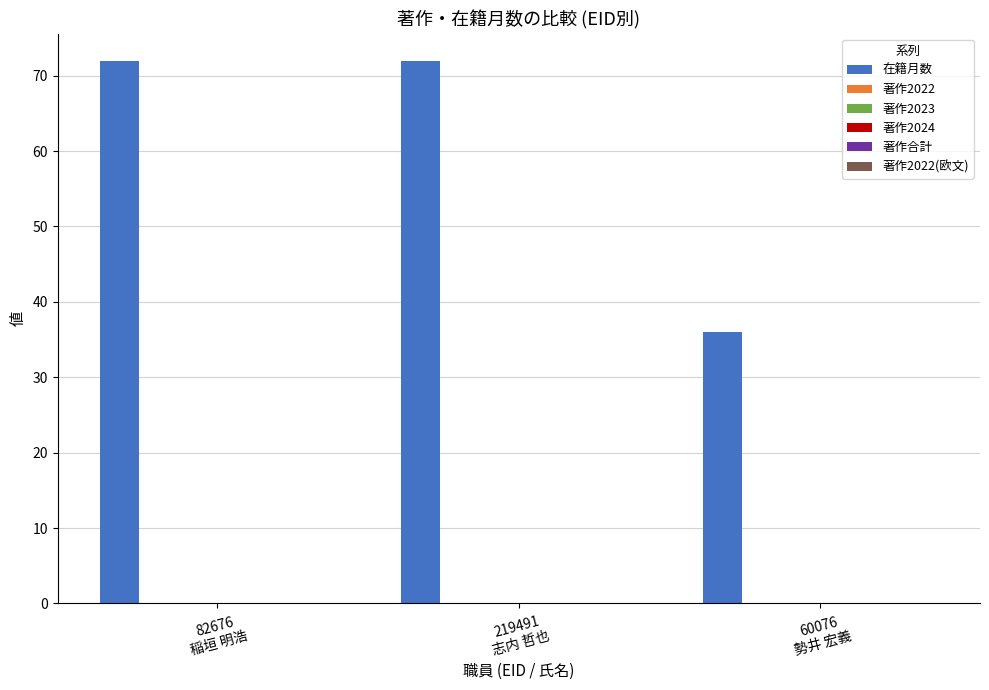

What is the difference between the maximum and minimum values?

36